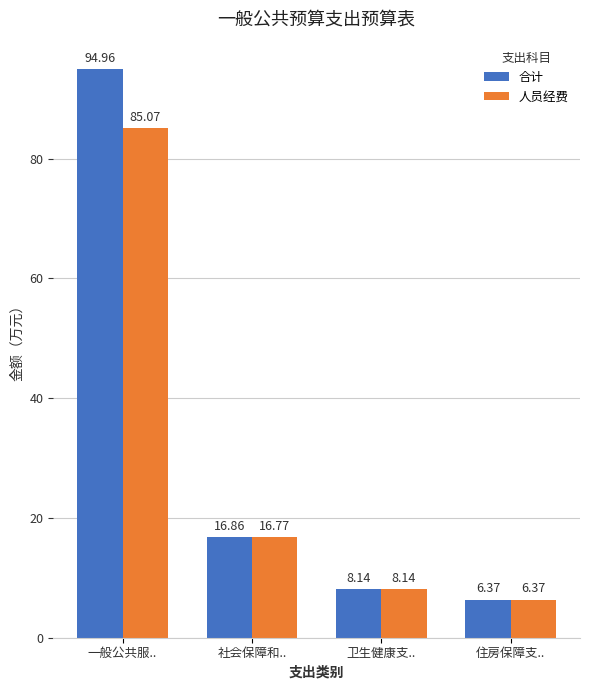

How many data points in 合计 are less than 16?

2